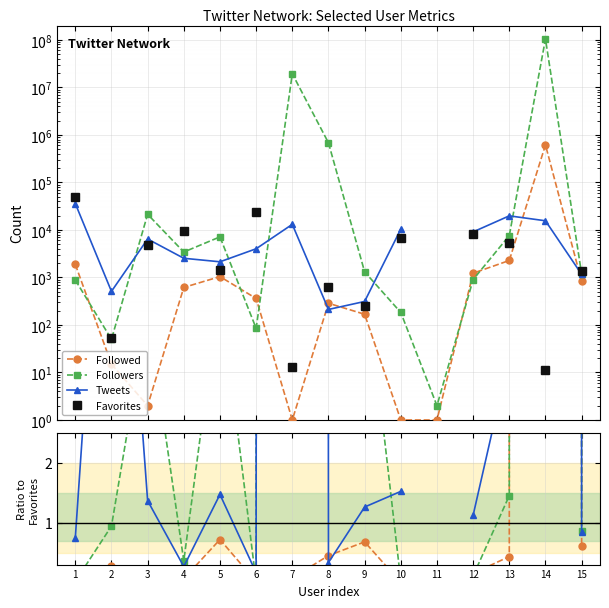

Where do Followed and Tweets first cross each other?

7 and 8